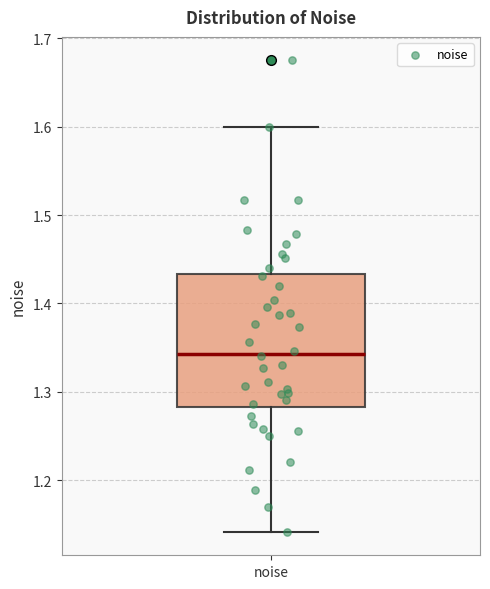

Transcribe this box plot: give where the median line is, the range the box spans, and where the two whiskers end, as read against the y-axis. The values are not printed on the chart, so give them approximately, as read against the axis.

median 1.34, box 1.28 to 1.43, whiskers 1.14 to 1.60